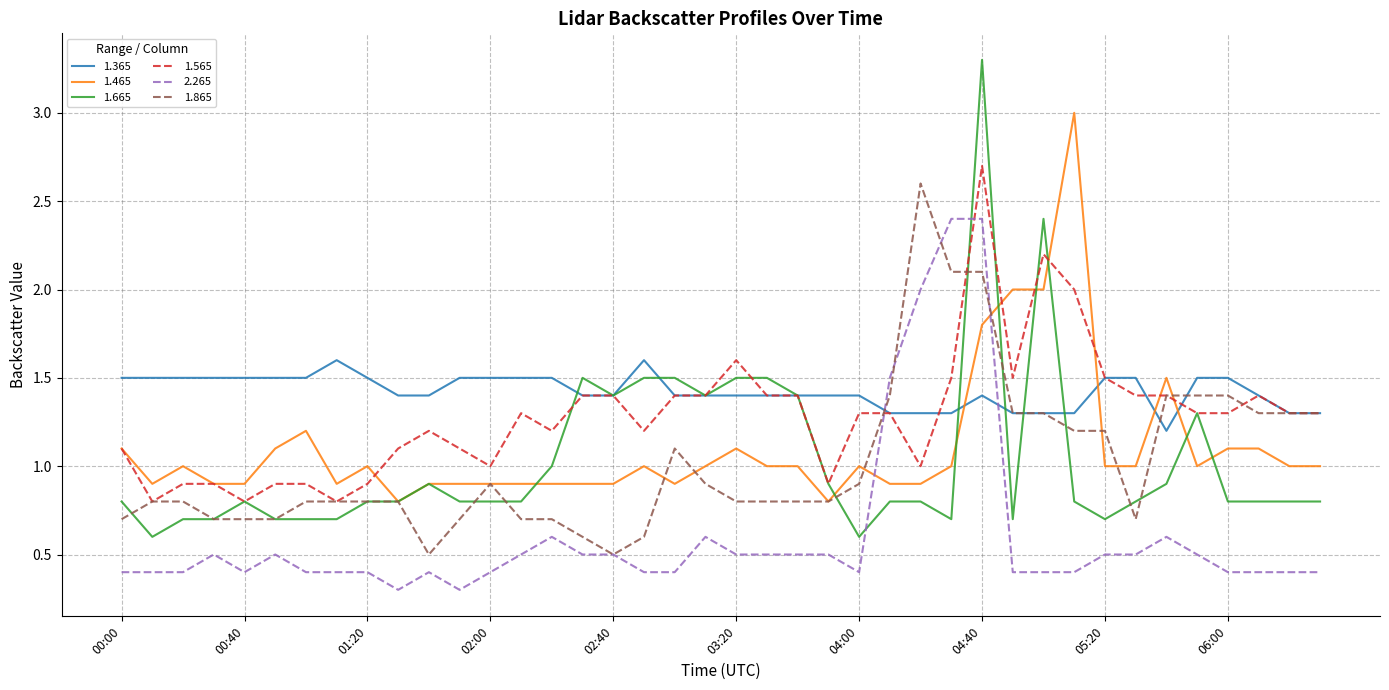

True or false: 1.865 has more than 0 points higher than both neighbors.

True